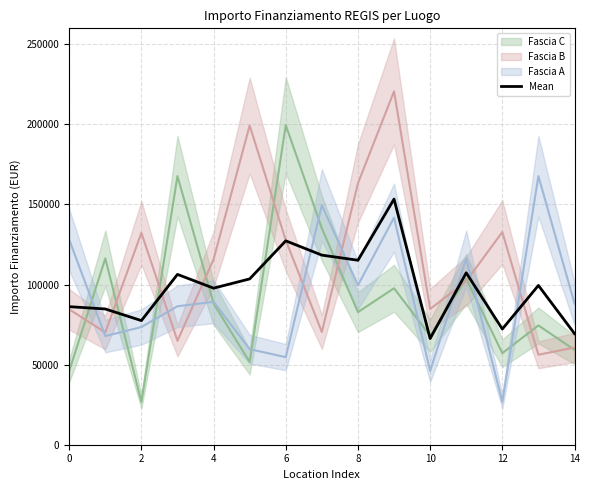

The value of Mean at 2 is 19755.1. True or false?

False